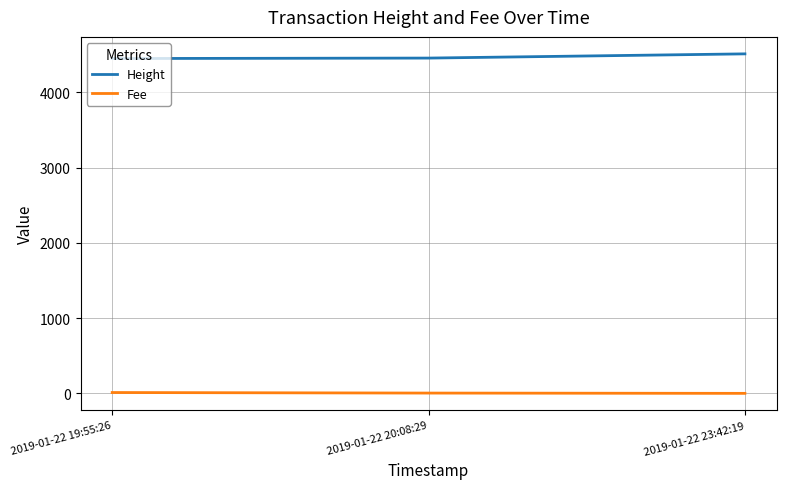

The value of Height at 2019-01-22 19:55:26 is 963.5. True or false?

False